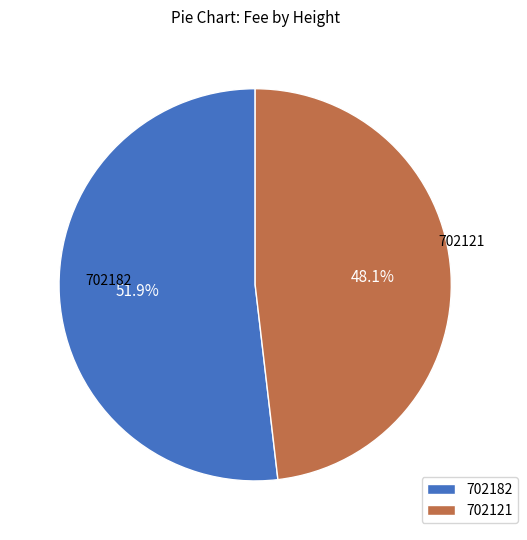

What percentage is NOT represented by 702121?

51.9%